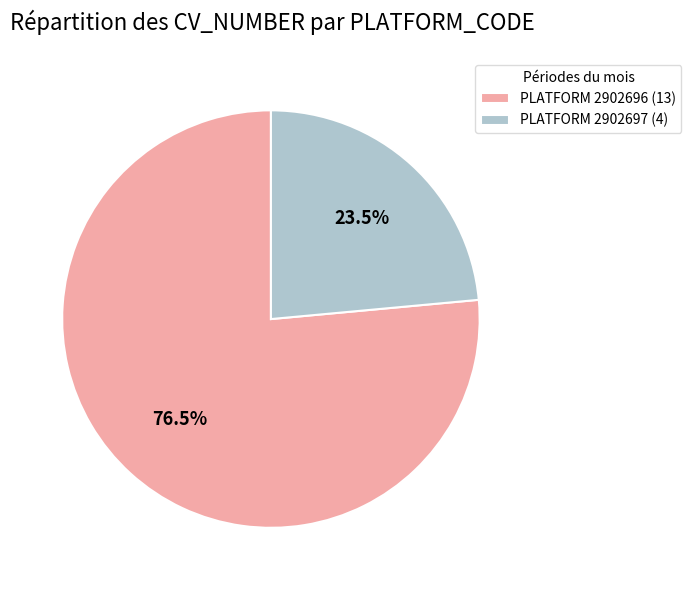

How much of the chart is everything except PLATFORM 2902696 (13)?

23.5%